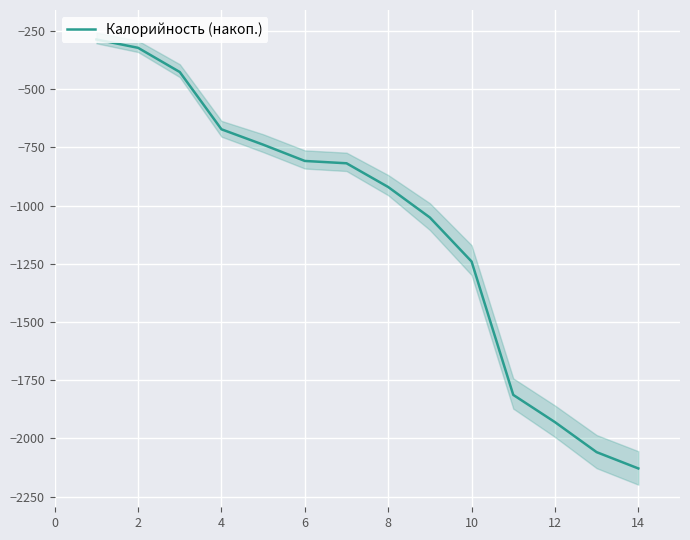

The value of Калорийность (накоп.) at 2 is -442. True or false?

False